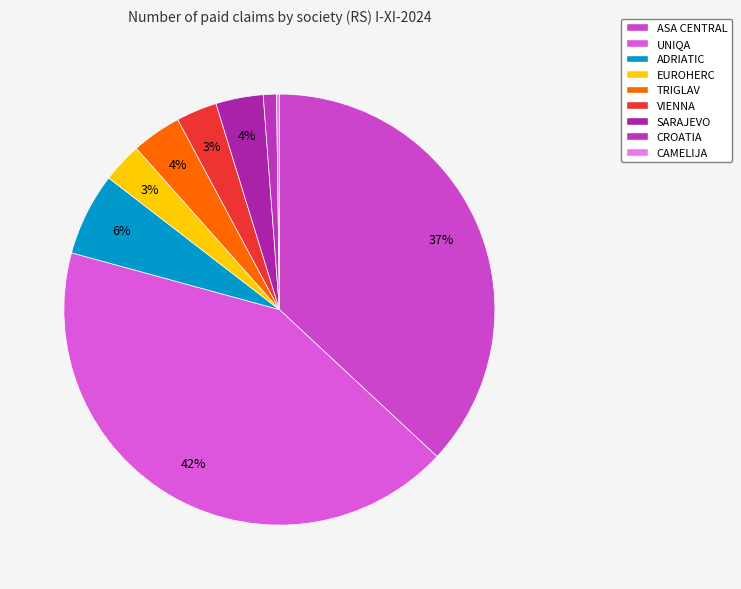

Which slice is the largest?

UNIQA